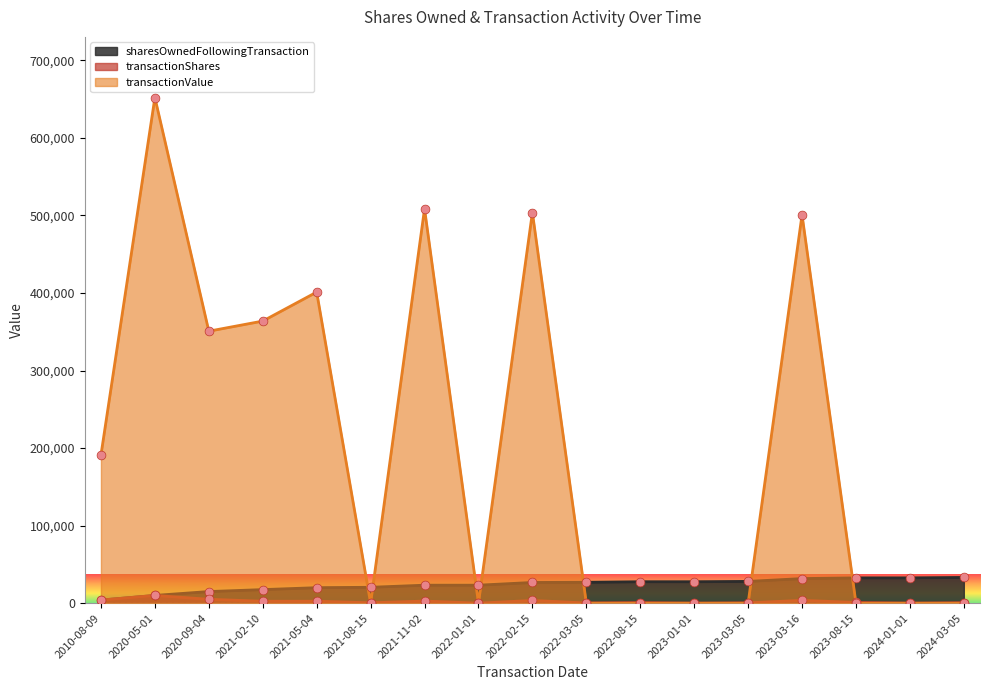

At which category is the sum across all series the highest?

2020-05-01